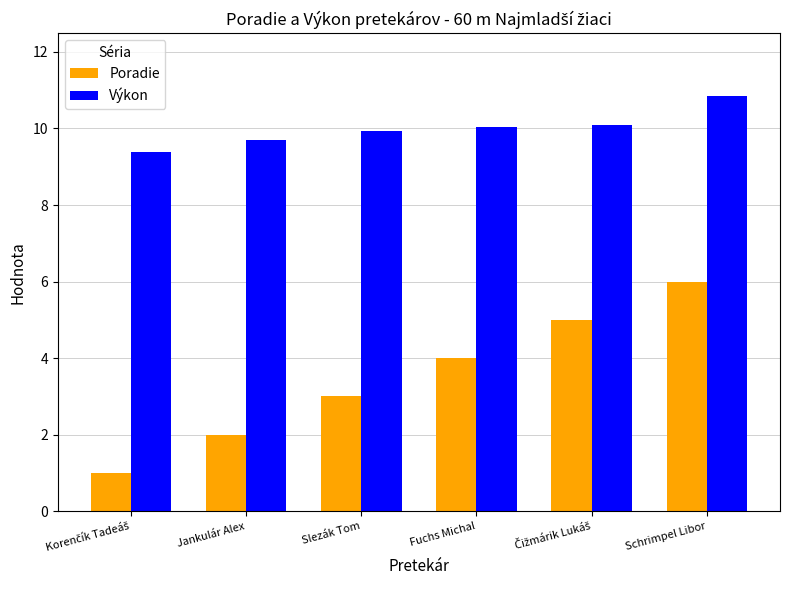

What is the total value across all series at Schrimpel Libor?

16.9